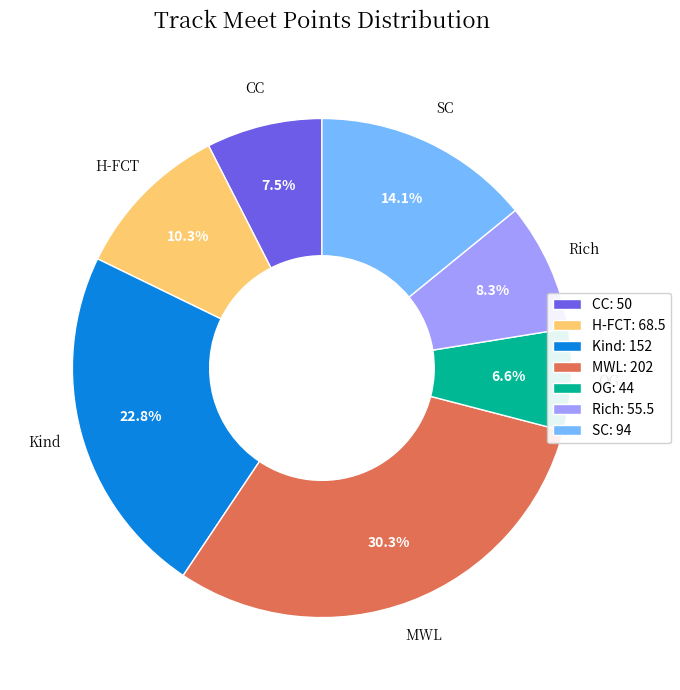

What percentage do Rich and CC together represent?

15.8%